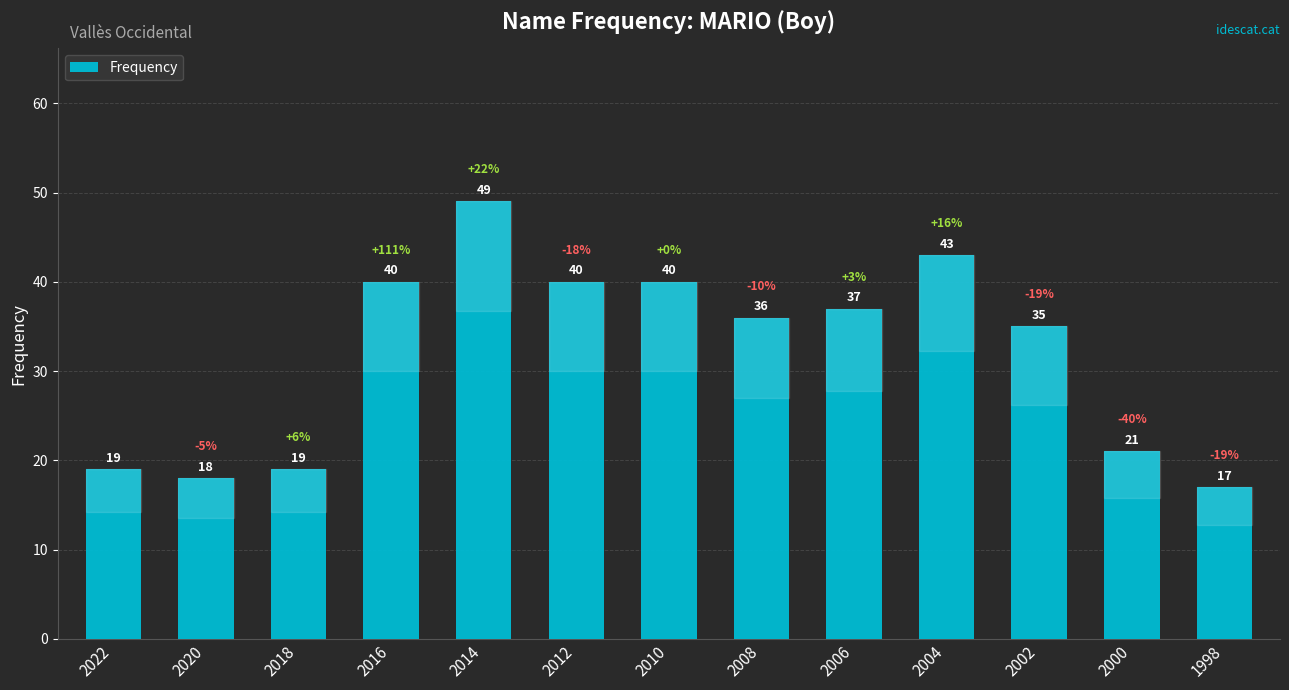

How many bars are there in total?

13